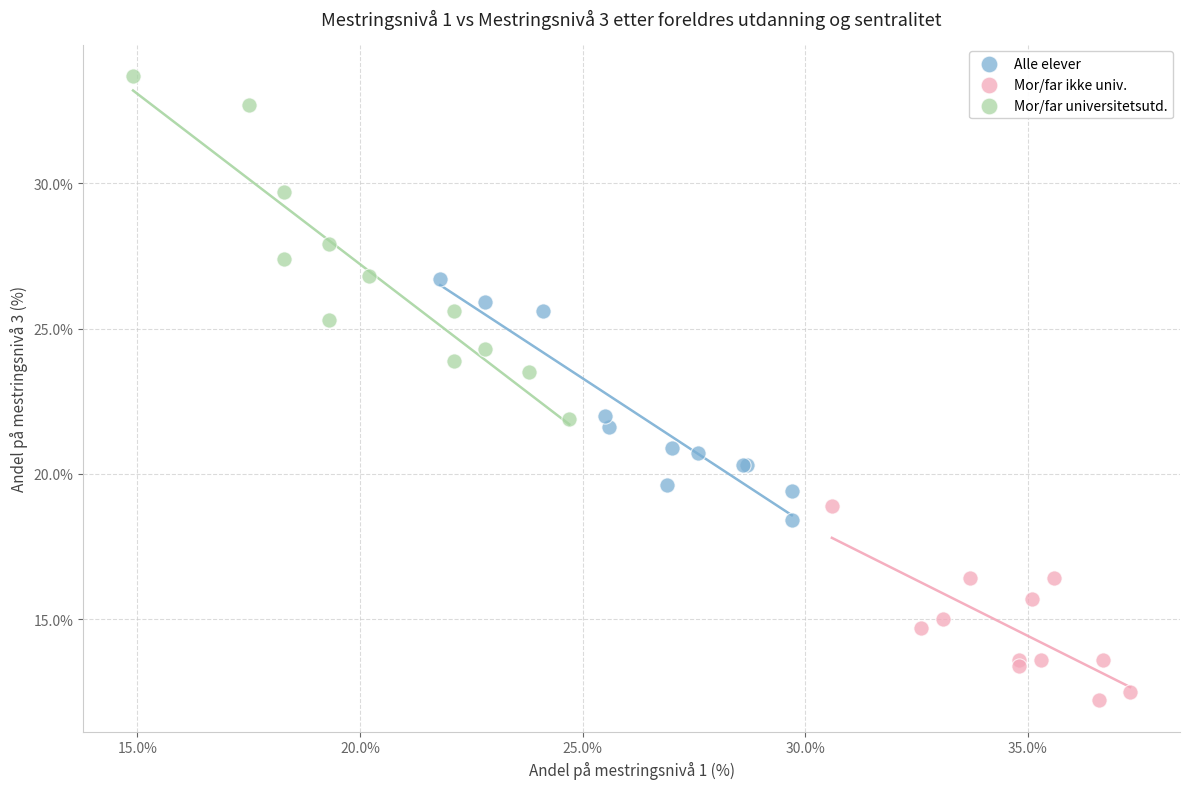

Which series has the widest spread of Y values?

Mor/far universitetsutd.